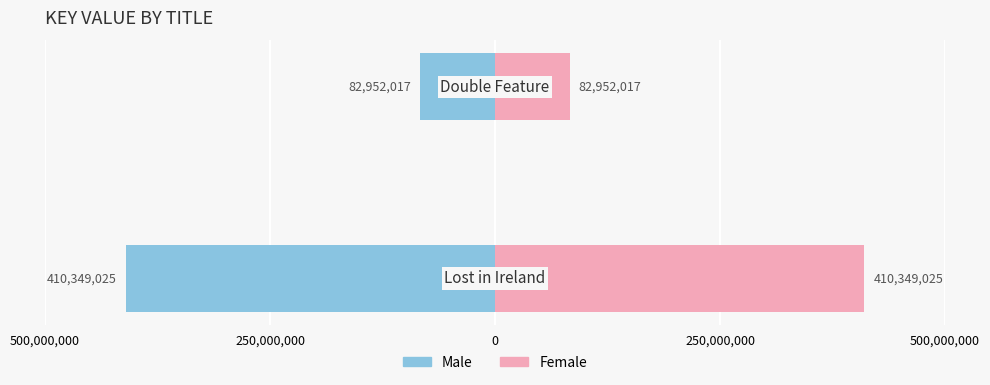

At 250,000,000, list the series in order from largest to smallest.

Female, Male